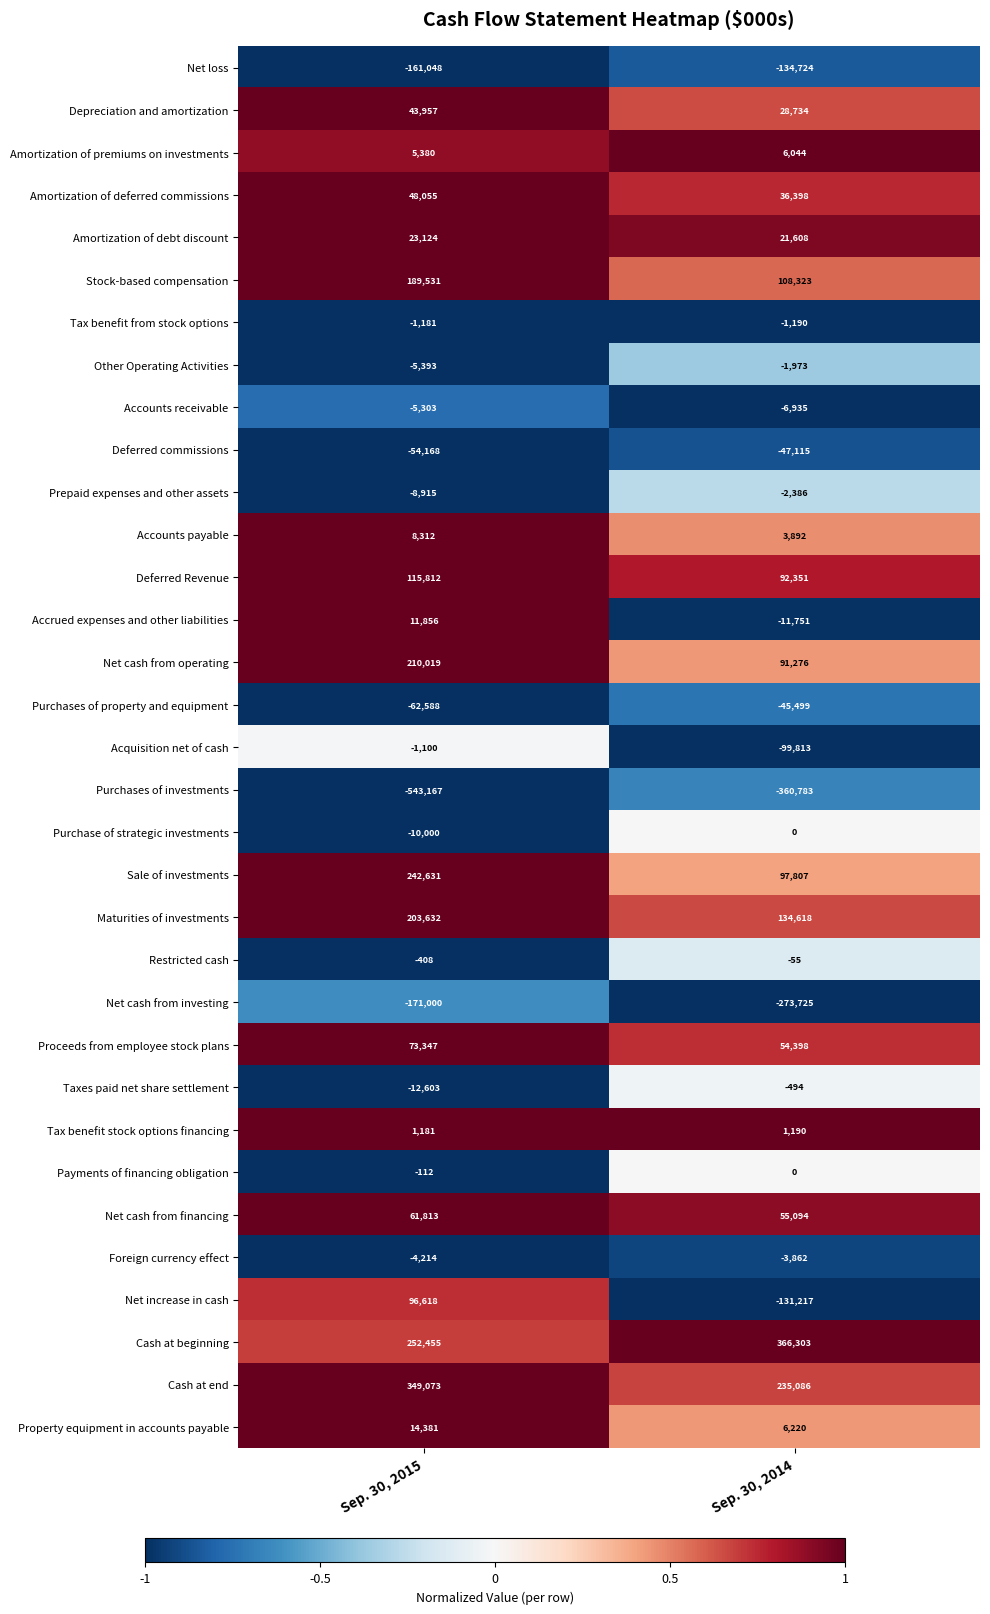

What value does the Acquisition net of cash series have at Sep. 30, 2015?

-1100